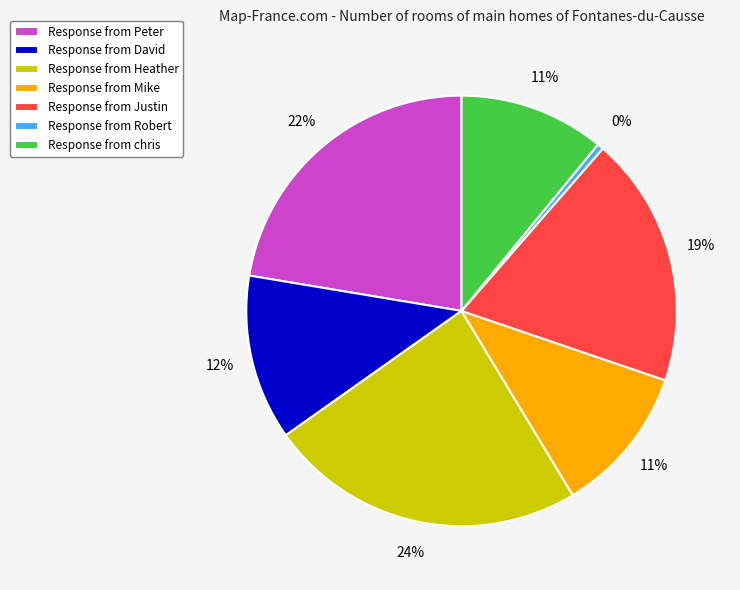

Does any single category account for the majority?

No